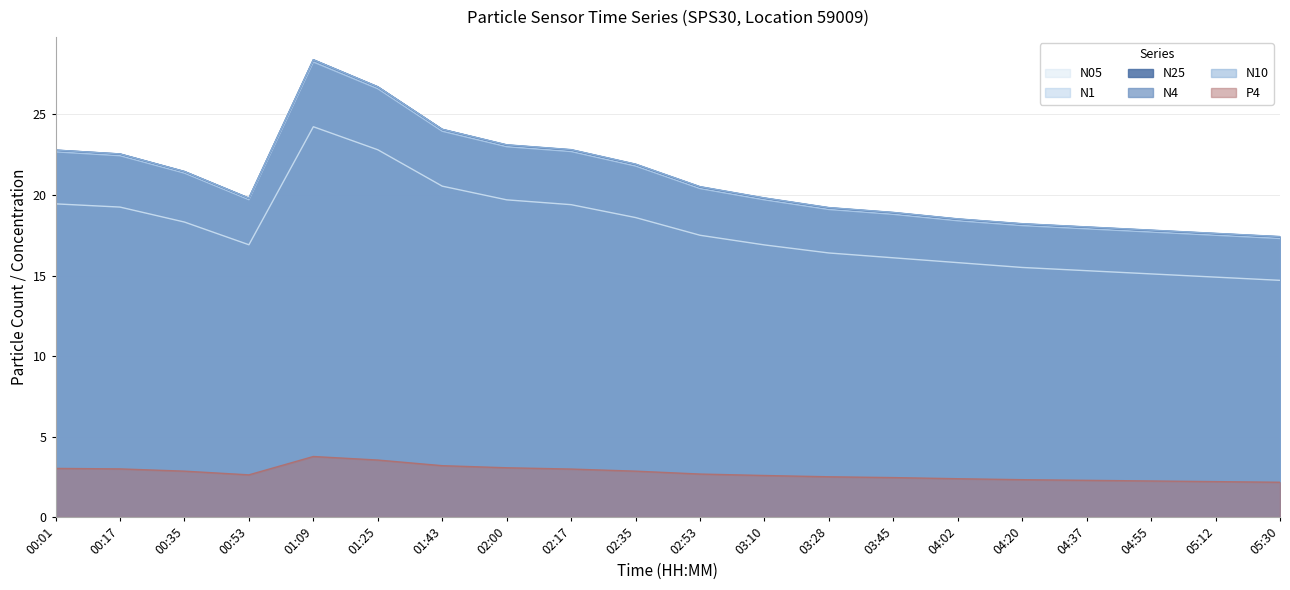

What is the difference between the maximum and second lowest values in the N05 series?

9.3